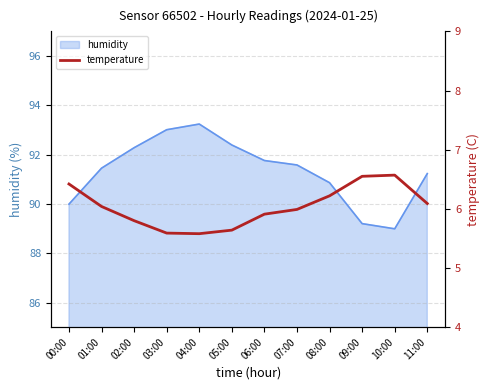

What is the maximum value for humidity?

93.2